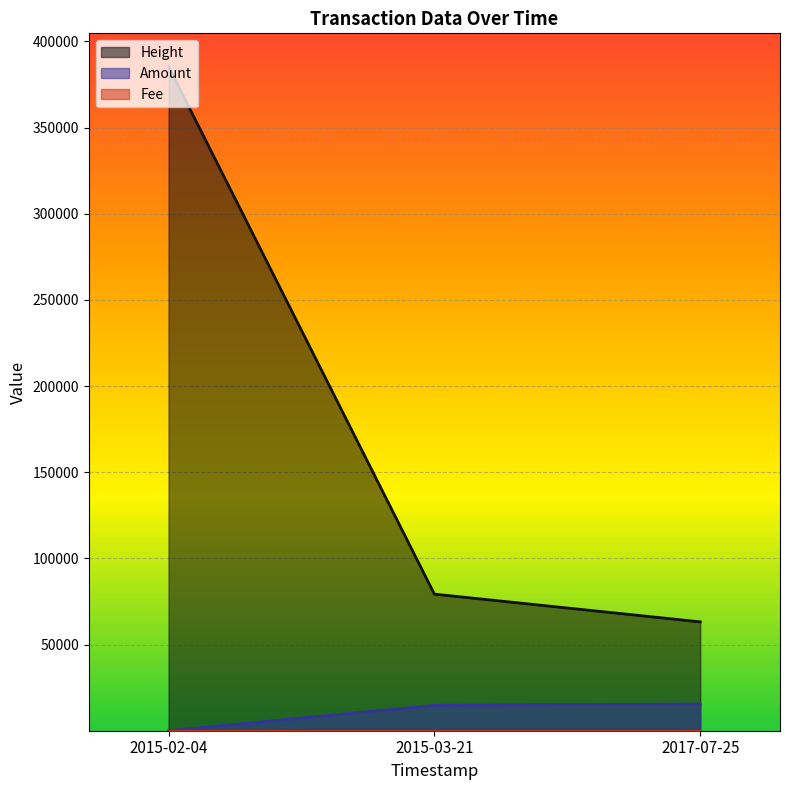

Where is Amount nearest to the value 7740?

2015-03-21